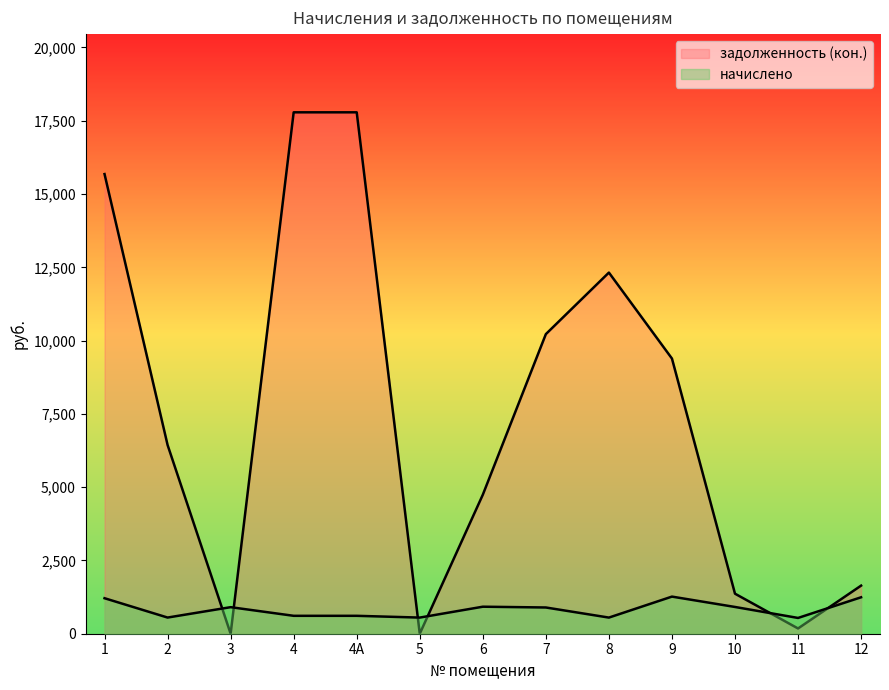

Which series has the widest spread of values?

задолженность (кон.)